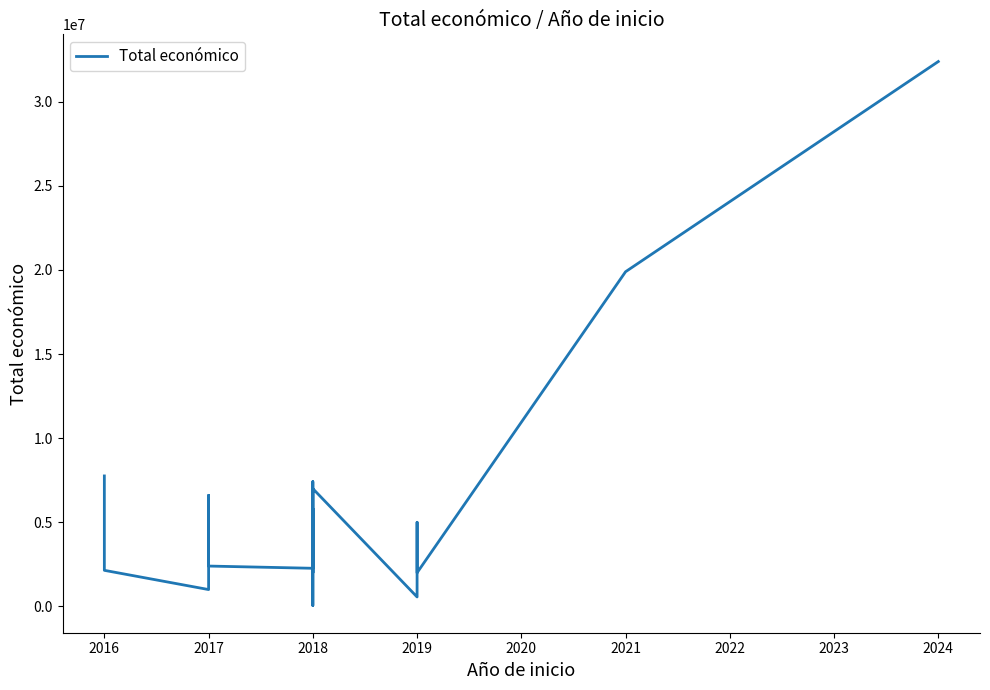

What is the difference between the second highest and minimum values?

19846326